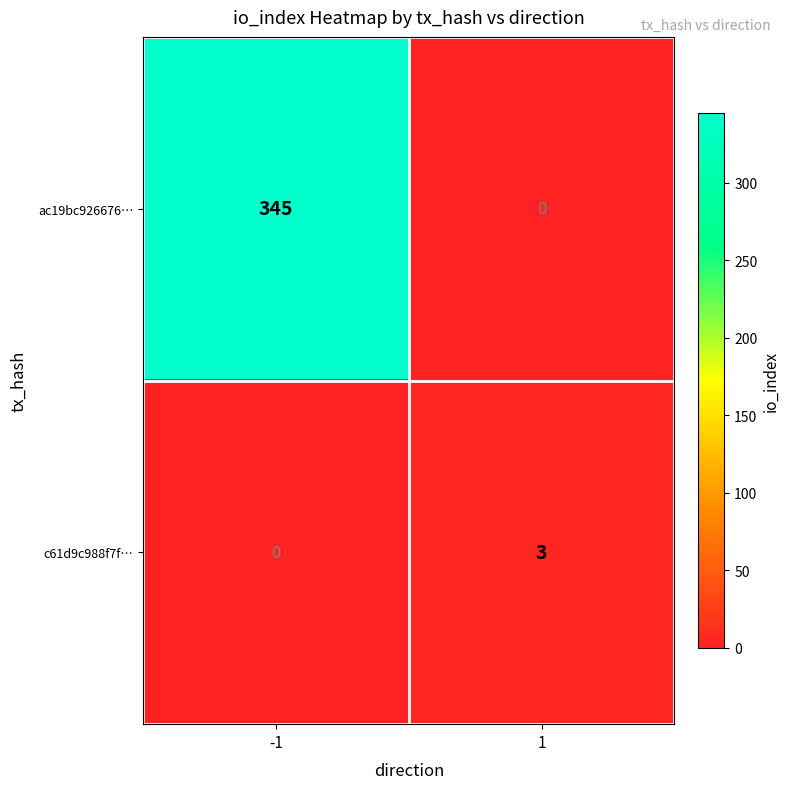

Rank the series by their maximum value, from highest to lowest.

ac19bc926676…, c61d9c988f7f…